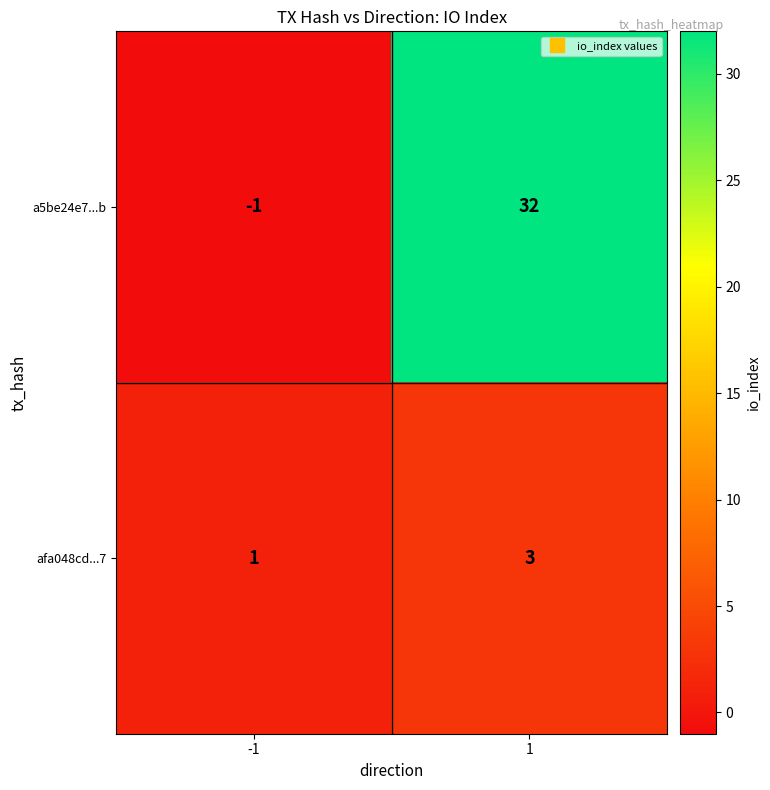

Reading right to left, what are all the values shown in this chart?

a5be24e7...b: 1=32	-1=-1
afa048cd...7: 1=3	-1=1